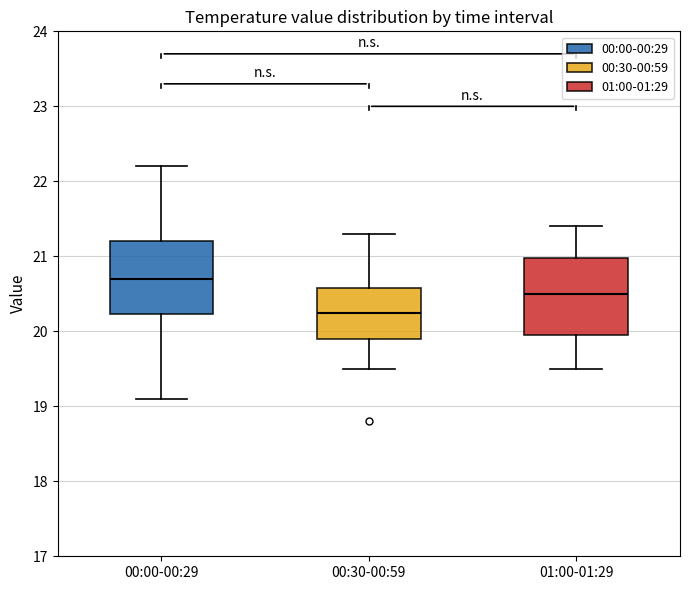

Where does the lower whisker of the box for 00:30-00:59 end on the y-axis? The values are not printed on the chart, so give them approximately, as read against the axis.

19.5